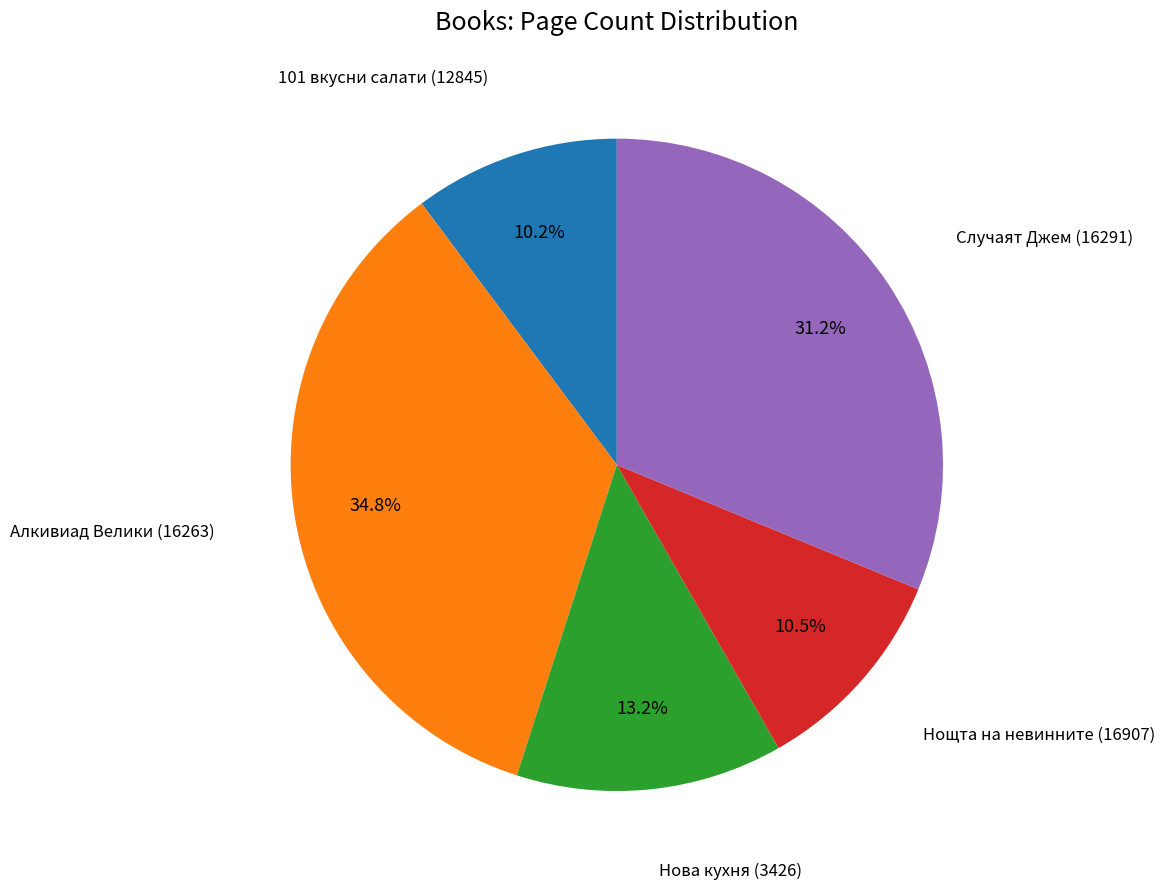

Is there any slice that represents more than half of the pie?

No